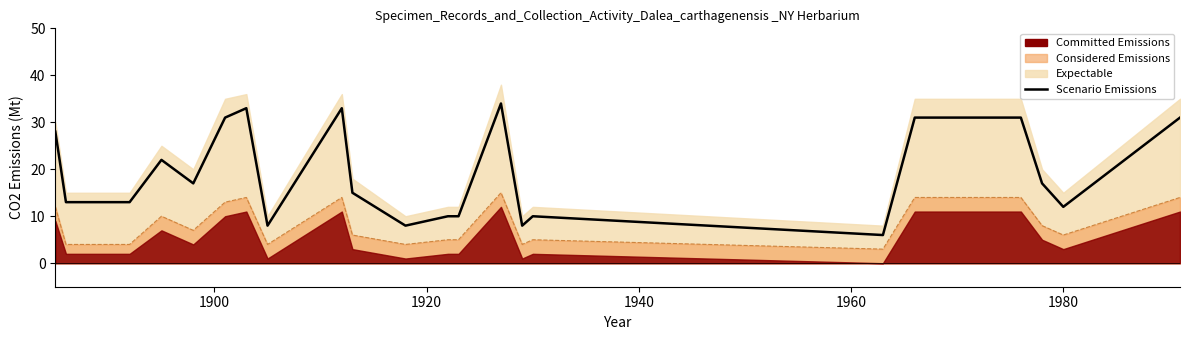

The chart shows a value of 2 at 7. True or false?

False